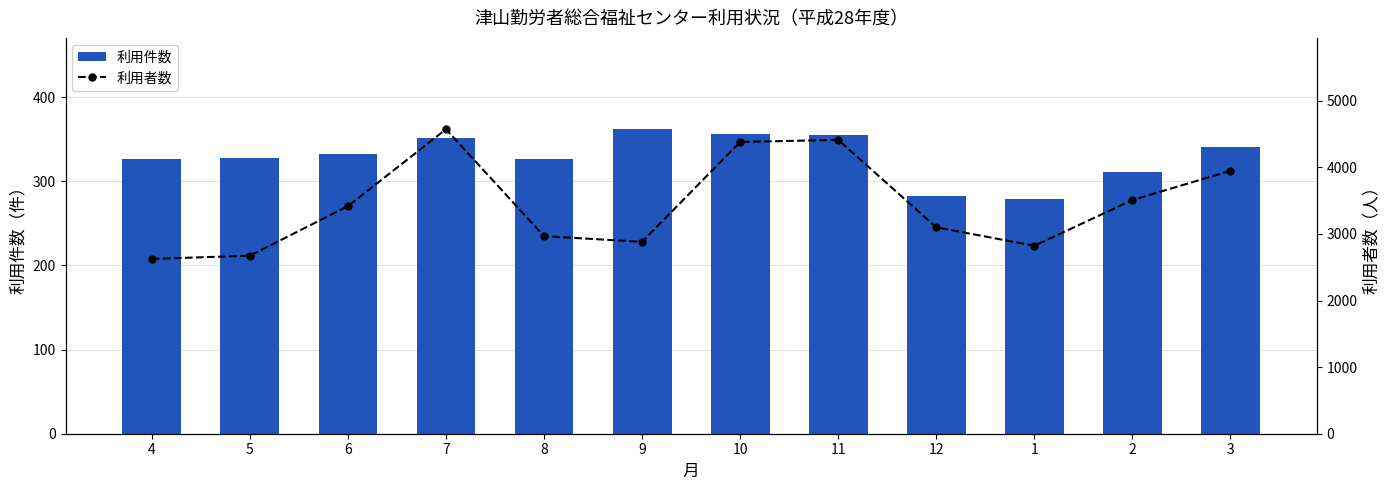

Which category has the highest value across all series?

7